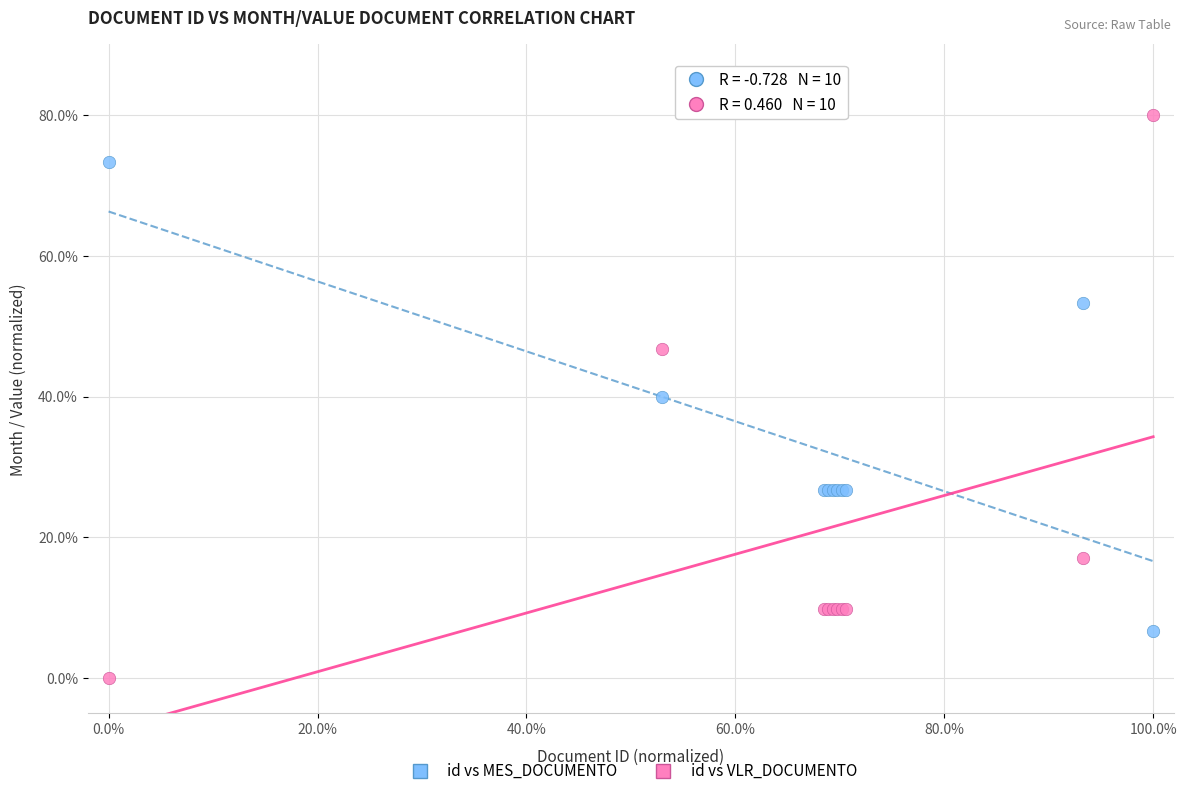

What are all the series names shown in the legend?

id vs MES_DOCUMENTO, id vs VLR_DOCUMENTO